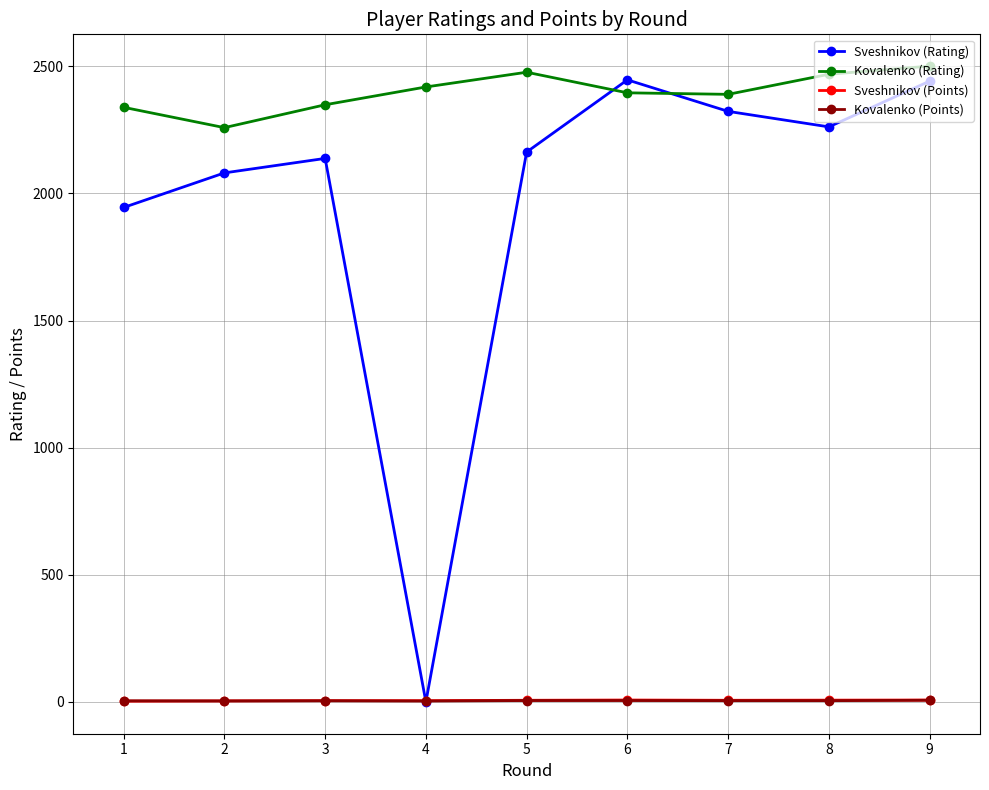

What is the value of the Sveshnikov (Rating) point at the 8th from the left?

2262.0